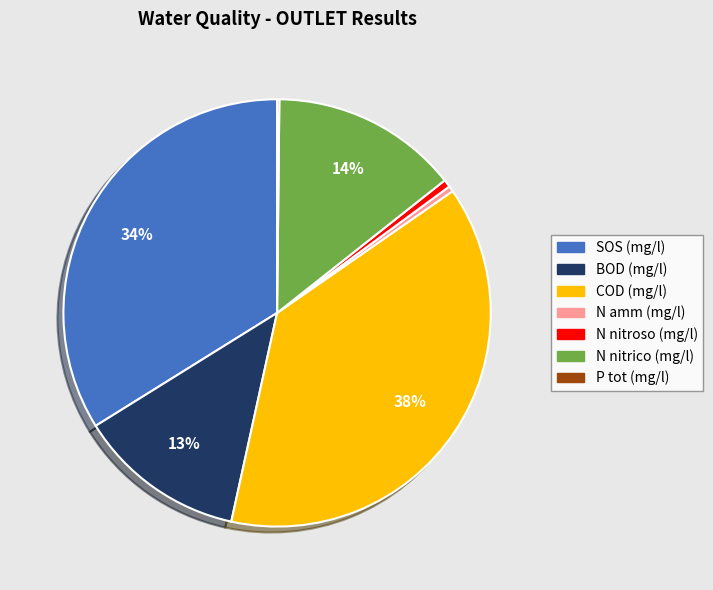

Do BOD (mg/l) and N nitrico (mg/l) together represent more than half of the pie?

No